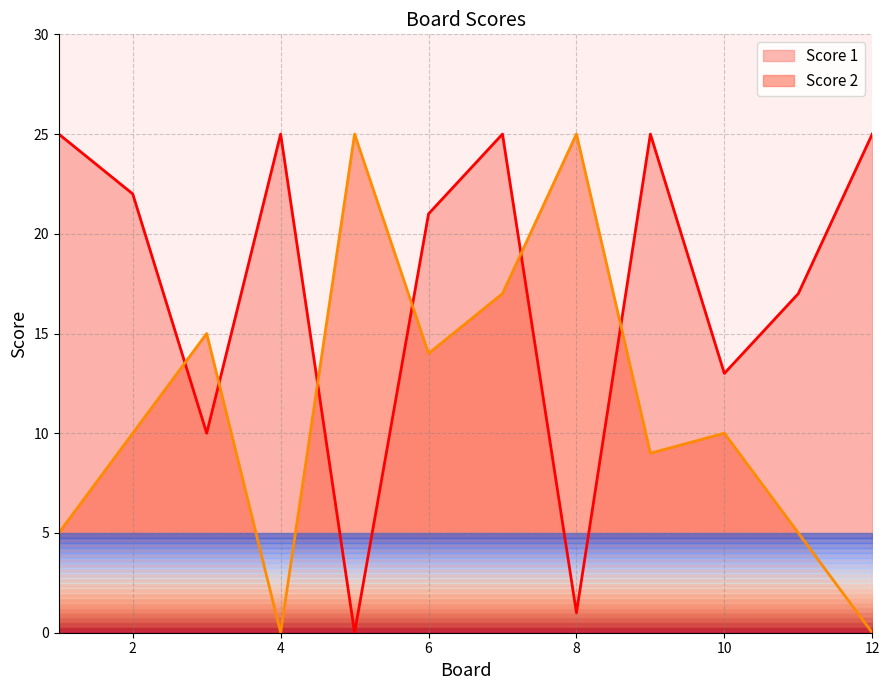

True or false: Score 2 has more than 2 interior local peaks.

True